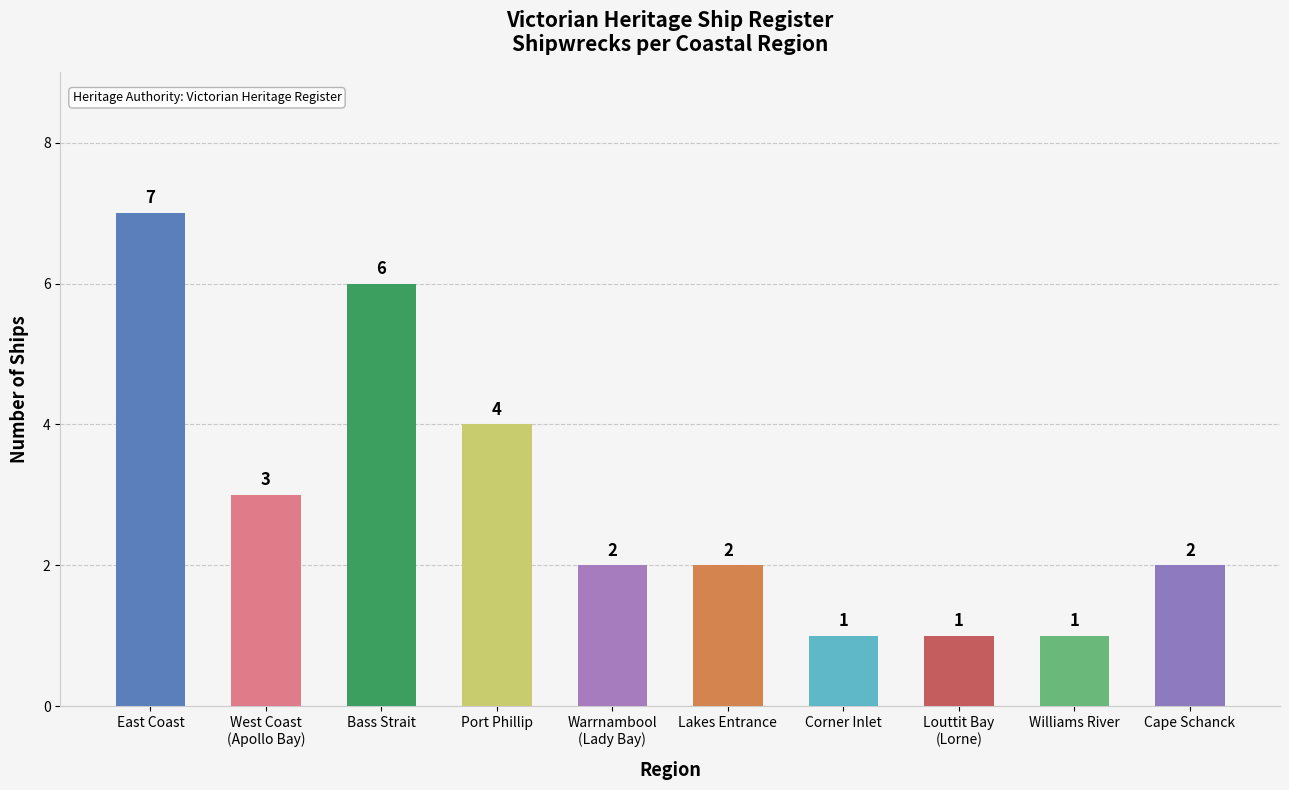

Reading right to left, what are all the values shown in this chart?

2	1	1	1	2	2	4	6	3	7